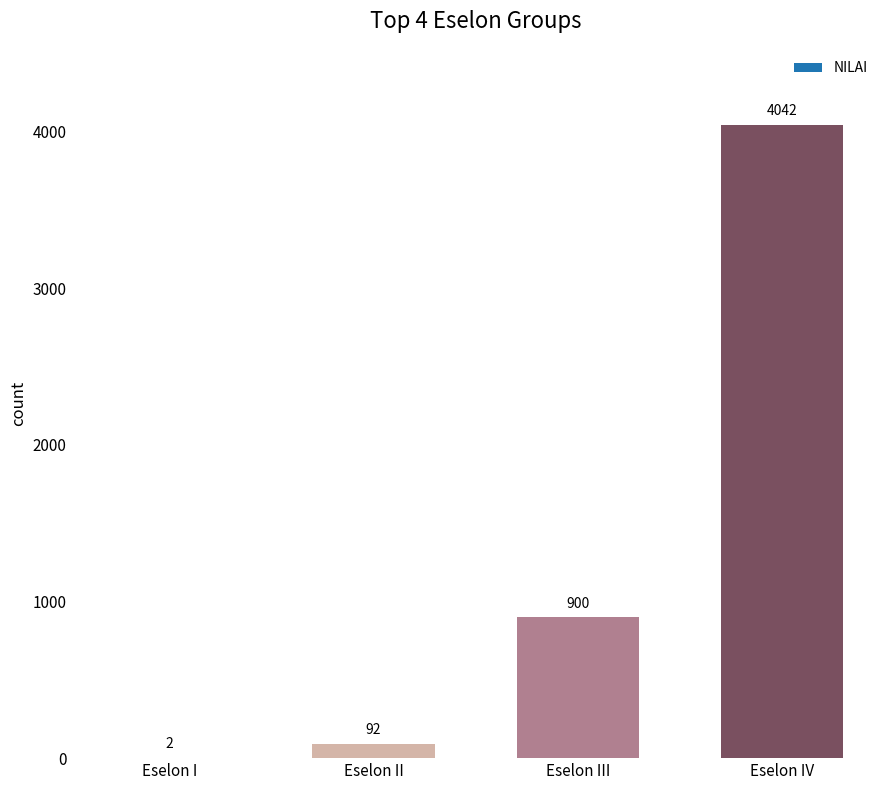

What is the sum of the values at Eselon III and Eselon I?

902